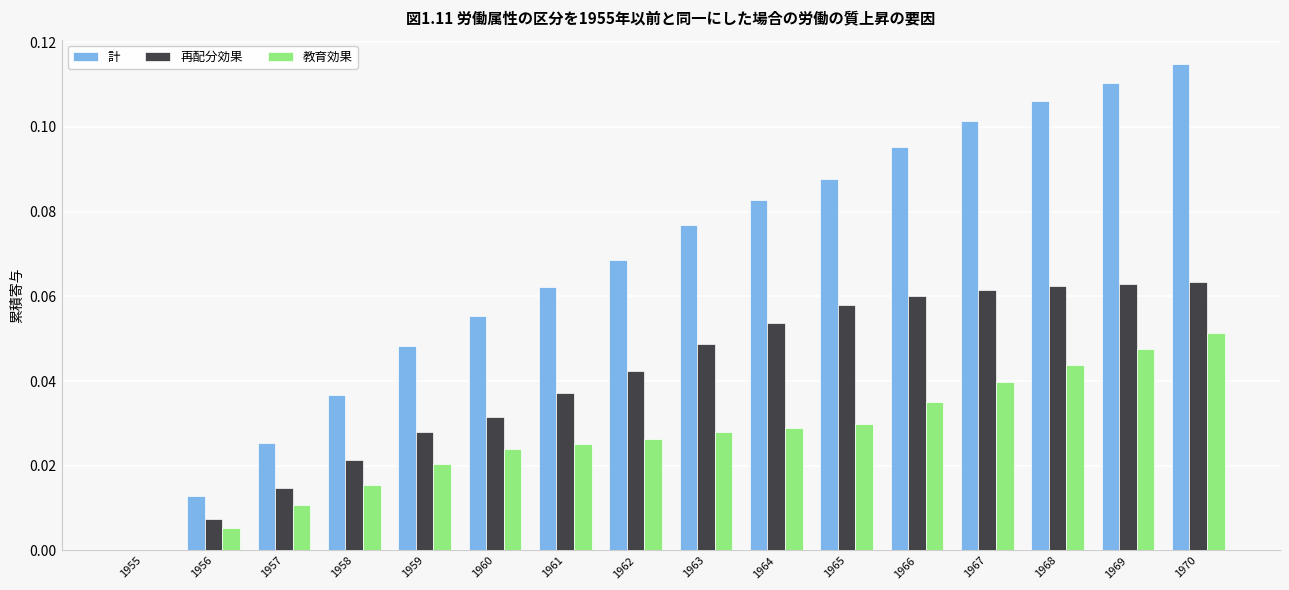

How many data points in 教育効果 are above 0?

15